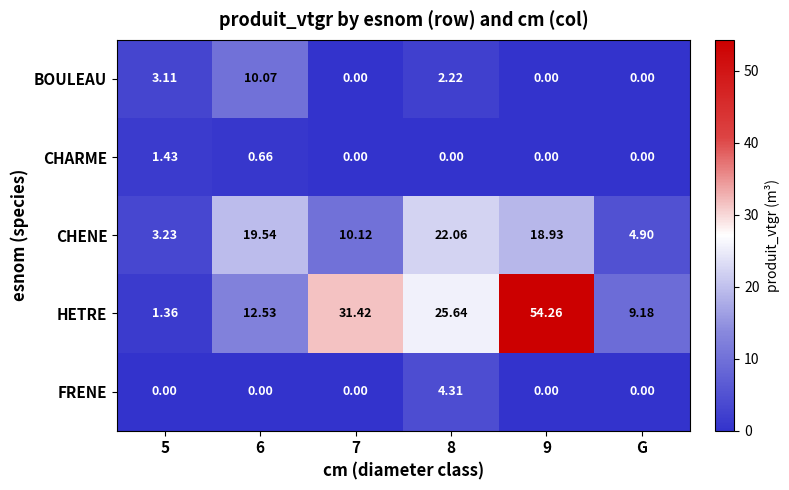

Rank the series by their maximum value, from highest to lowest.

HETRE, CHENE, BOULEAU, FRENE, CHARME